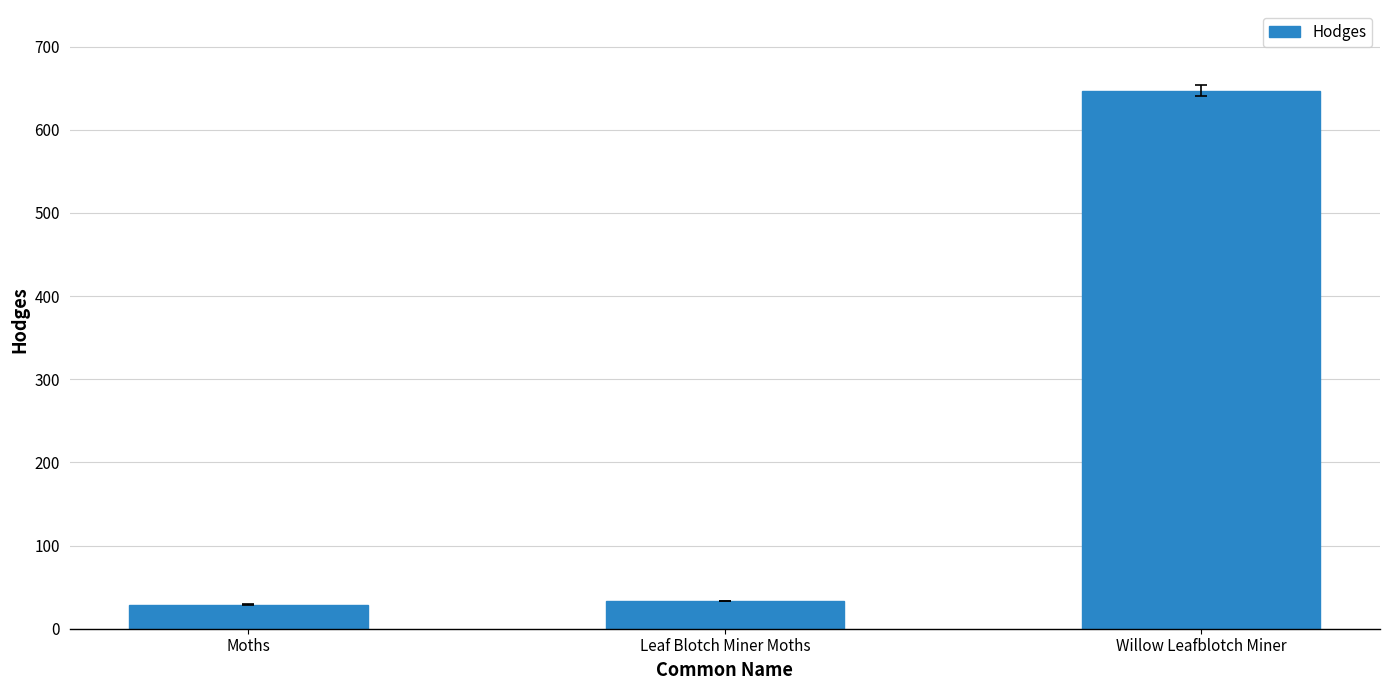

Is it true that the value at Leaf Blotch Miner Moths is 33.2?

True